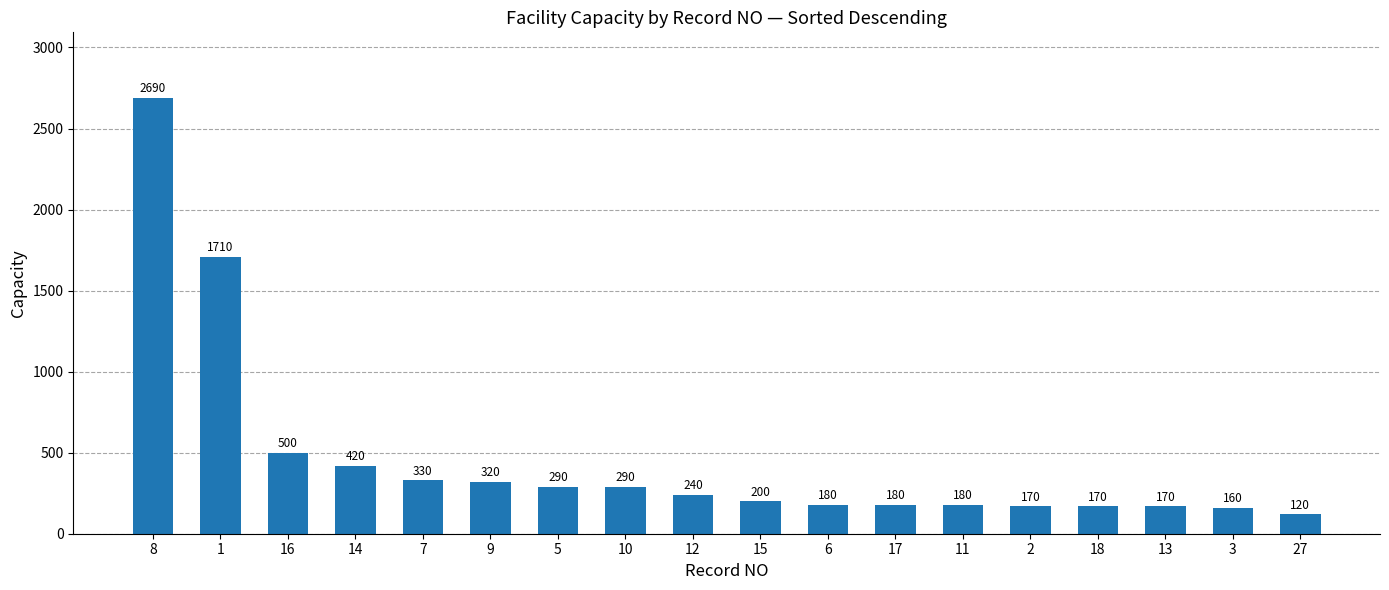

Reading right to left, extract all data points from this chart.

120	160	170	170	170	180	180	180	200	240	290	290	320	330	420	500	1710	2690